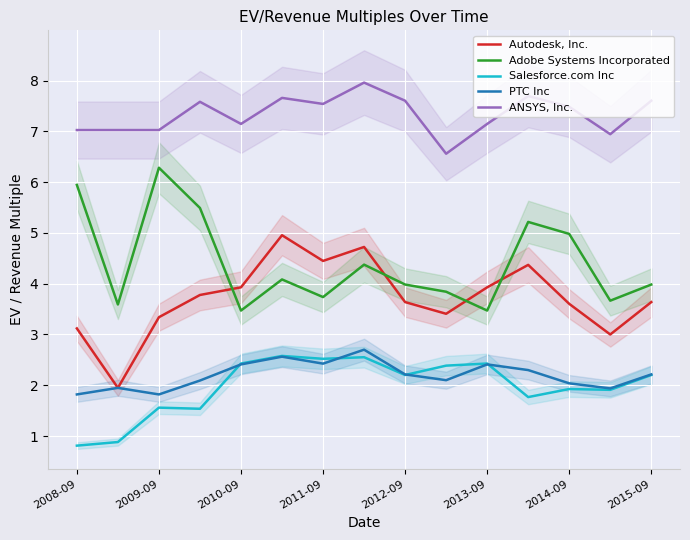

True or false: Autodesk, Inc. and PTC Inc intersect in this chart.

False